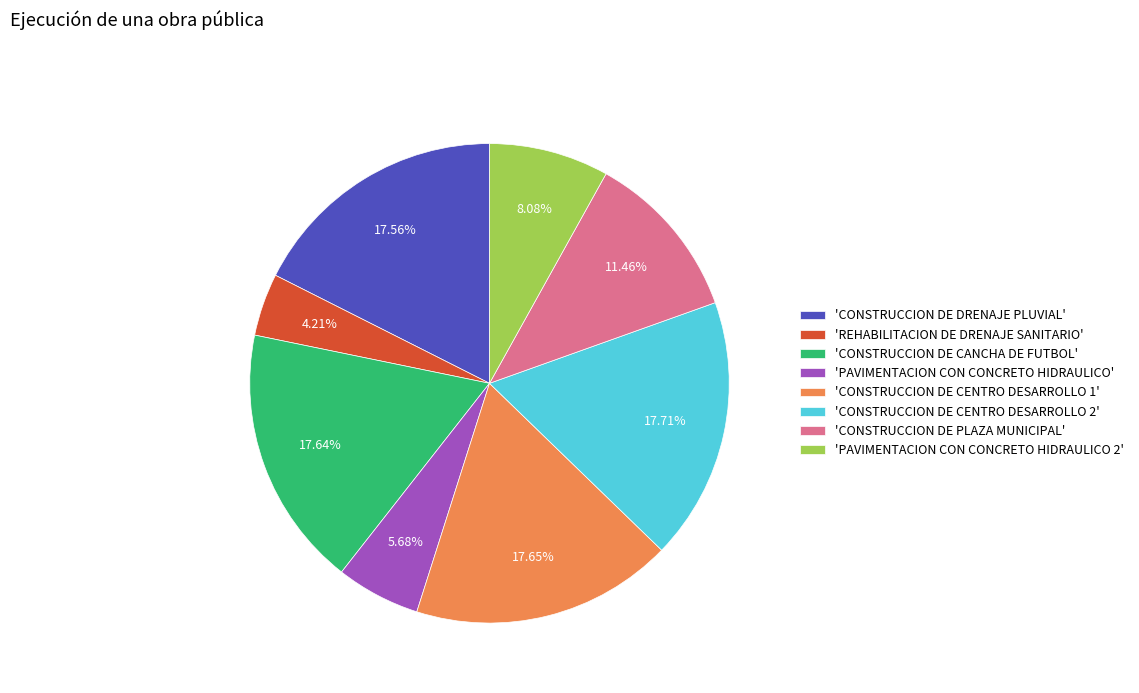

How many segments does this pie chart have?

8